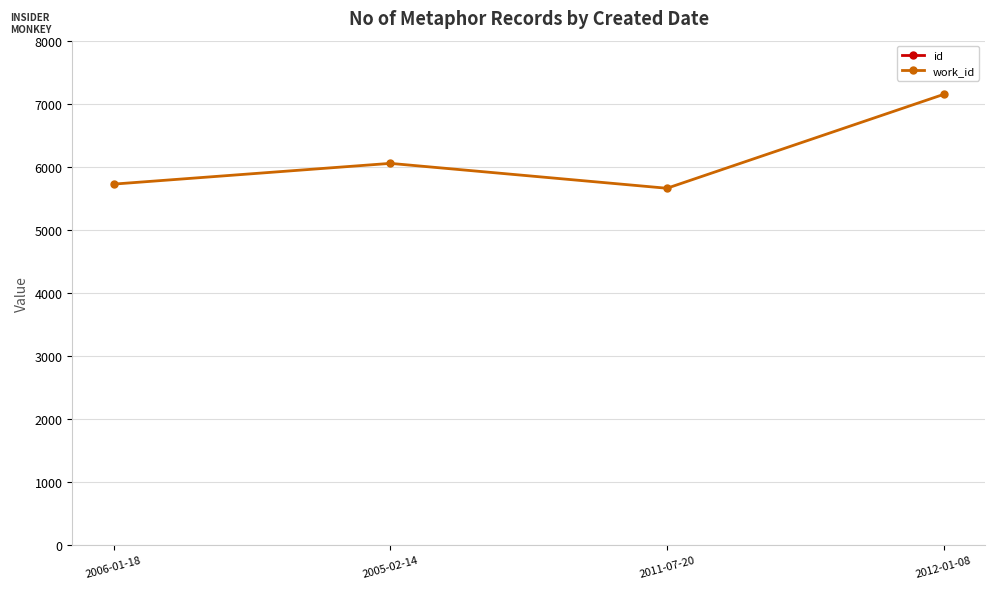

What is the label of the 1st point from the right?

2012-01-08